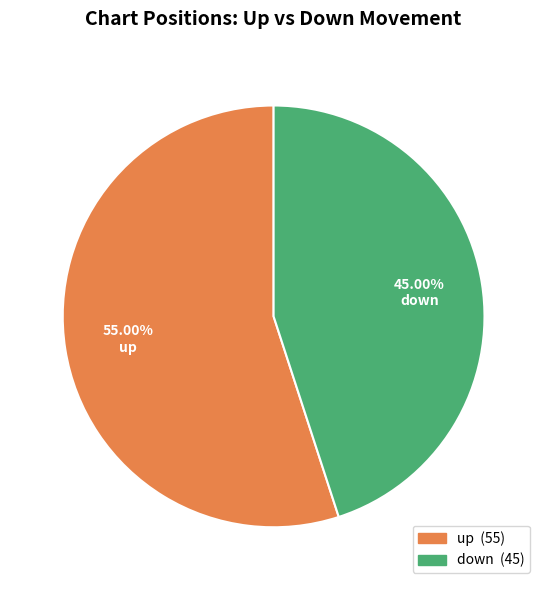

Is there any slice that represents more than half of the pie?

Yes